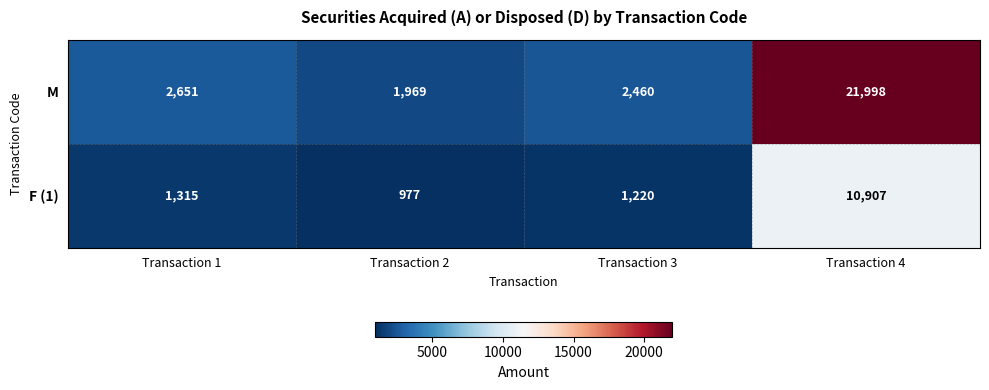

What is the sum of the M values at Transaction 3 and Transaction 2?

4429